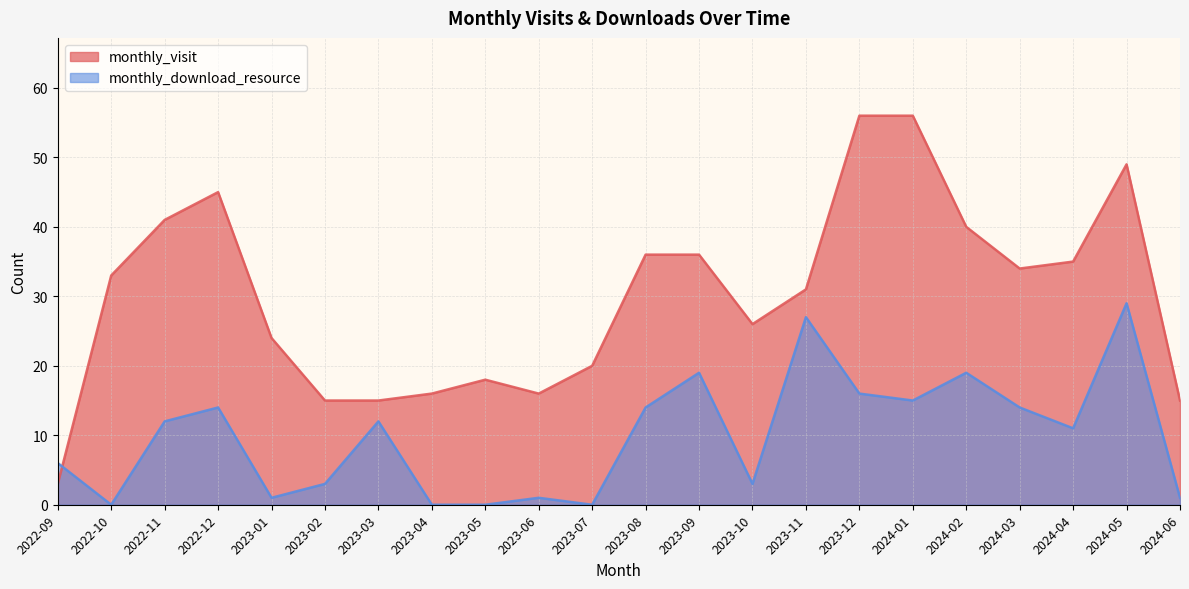

The value of monthly_download_resource at 2024-06 is 1. True or false?

False